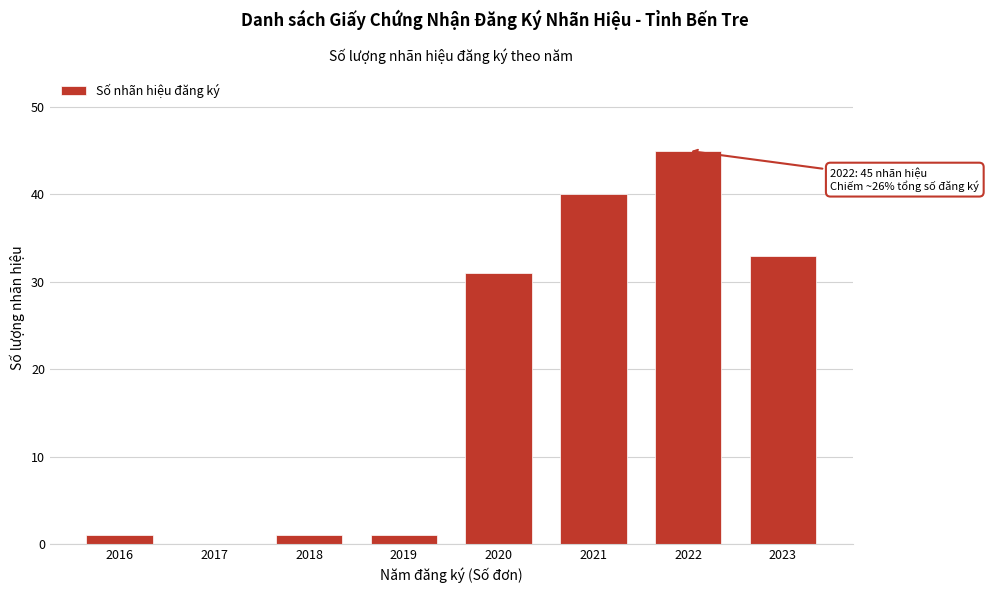

Reading left to right, transcribe all the data shown in this chart.

2016=1	2017=0	2018=1	2019=1	2020=31	2021=40	2022=45	2023=33